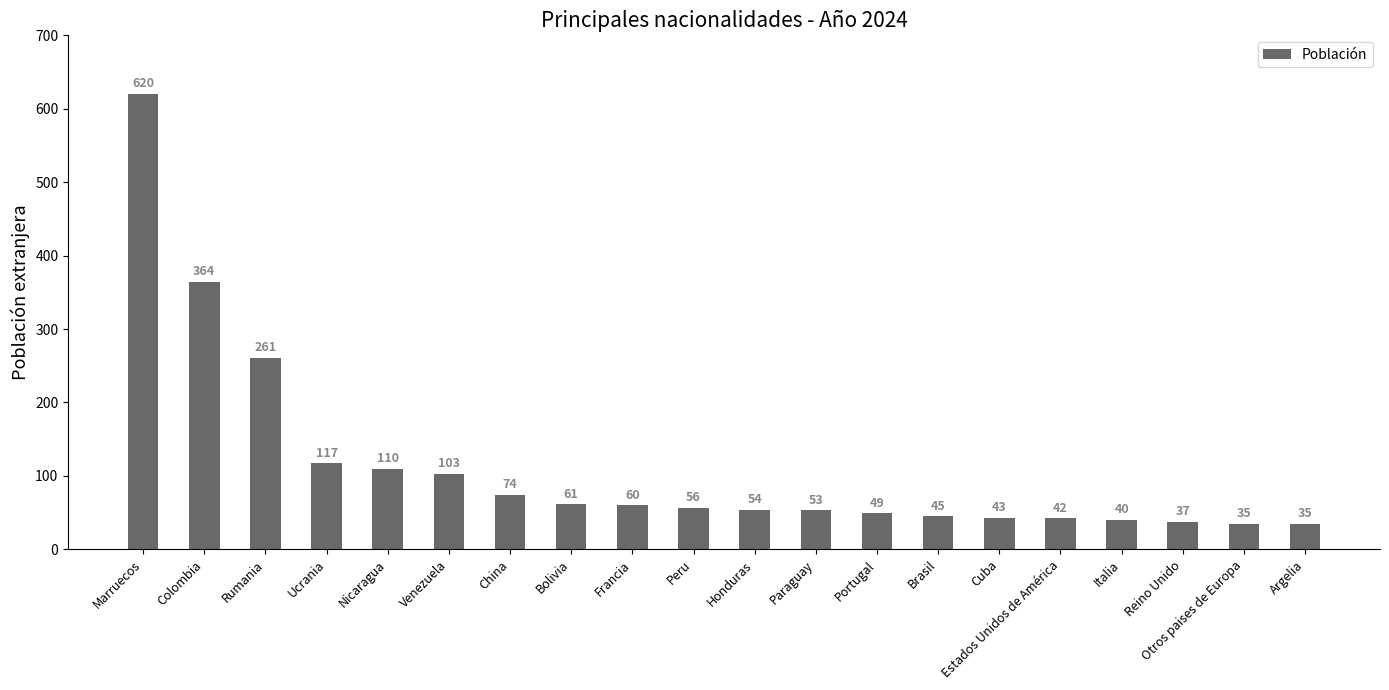

The chart shows a value of 364 at Colombia. True or false?

True